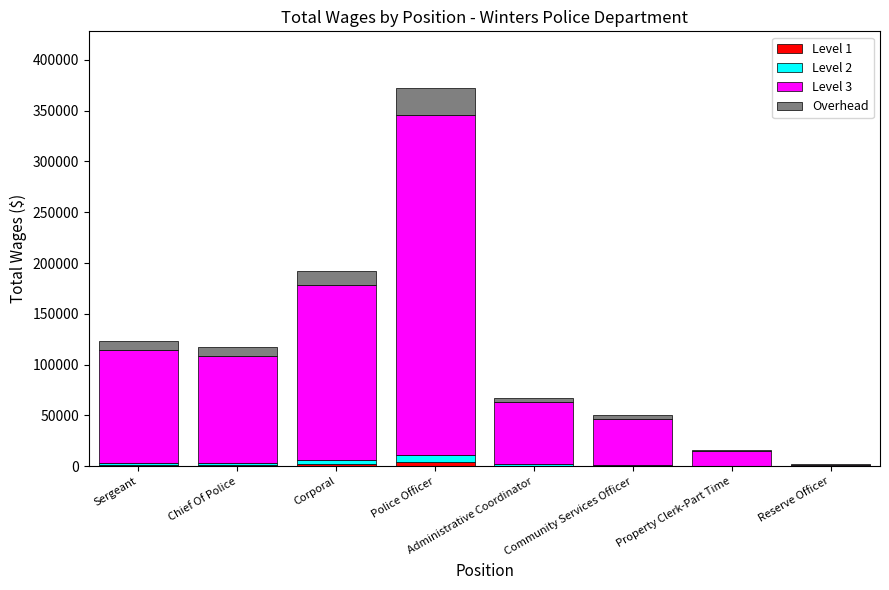

At which category is the sum across all series the highest?

Police Officer